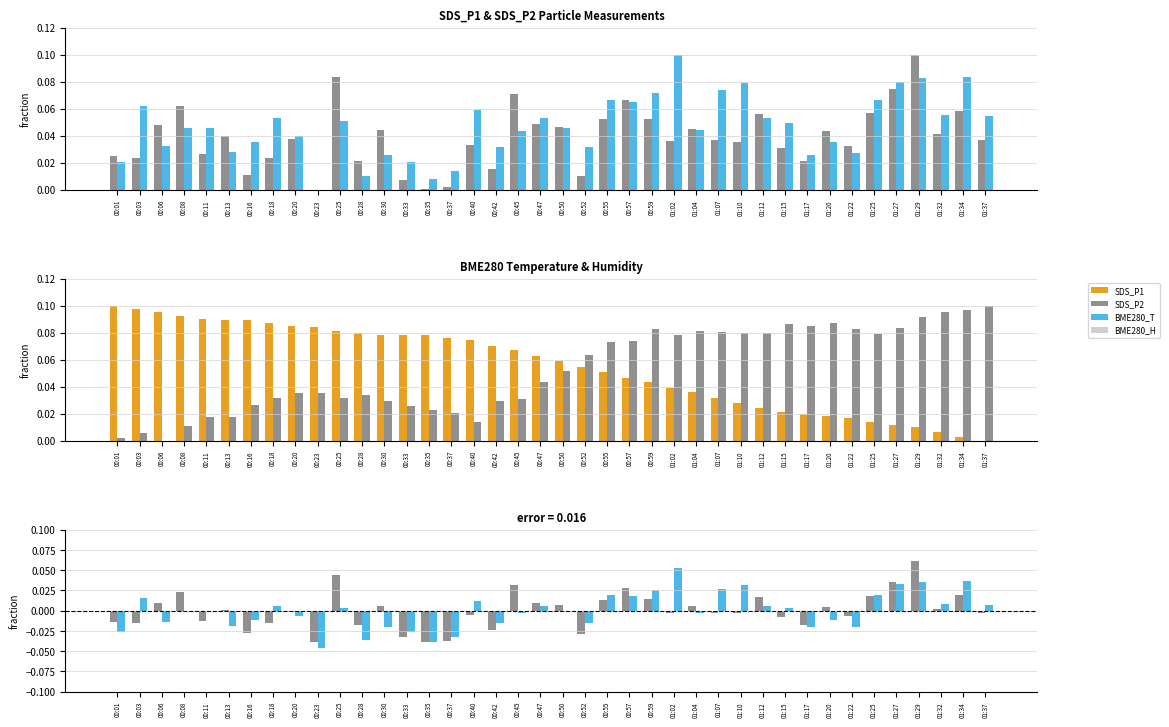

Is it true that BME280_temperature equals 0.0 at 01:32?

False